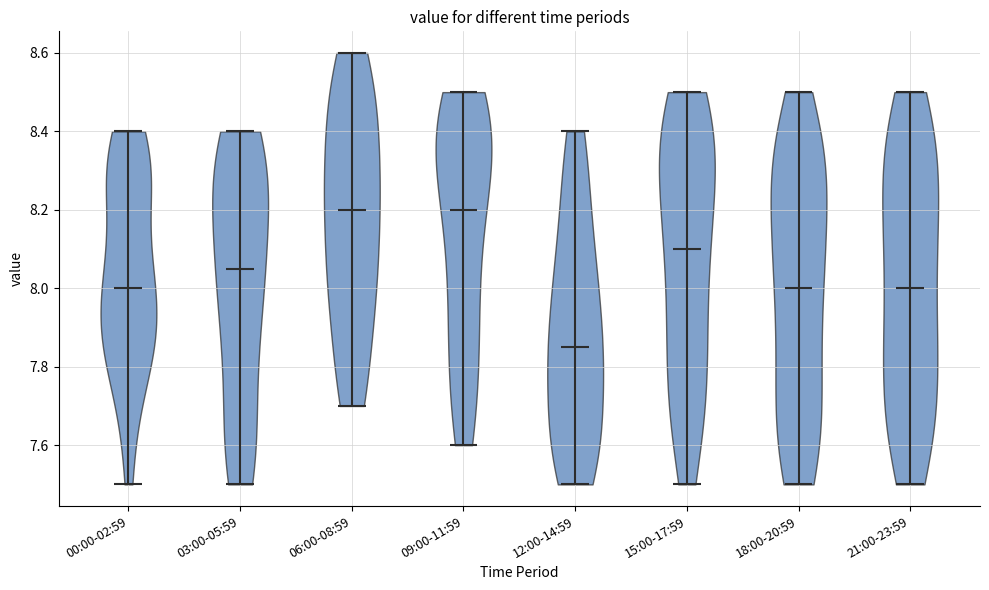

Reading left to right, read every violin against the y-axis: where its median line is, and the lowest and highest points it reaches. The values are not printed on the chart, so give them approximately, as read against the axis.

00:00-02:59: median line 8.00, lowest point 7.50, highest point 8.40
03:00-05:59: median line 8.06, lowest point 7.50, highest point 8.40
06:00-08:59: median line 8.20, lowest point 7.70, highest point 8.60
09:00-11:59: median line 8.20, lowest point 7.60, highest point 8.50
12:00-14:59: median line 7.86, lowest point 7.50, highest point 8.40
15:00-17:59: median line 8.10, lowest point 7.50, highest point 8.50
18:00-20:59: median line 8.00, lowest point 7.50, highest point 8.50
21:00-23:59: median line 8.00, lowest point 7.50, highest point 8.50